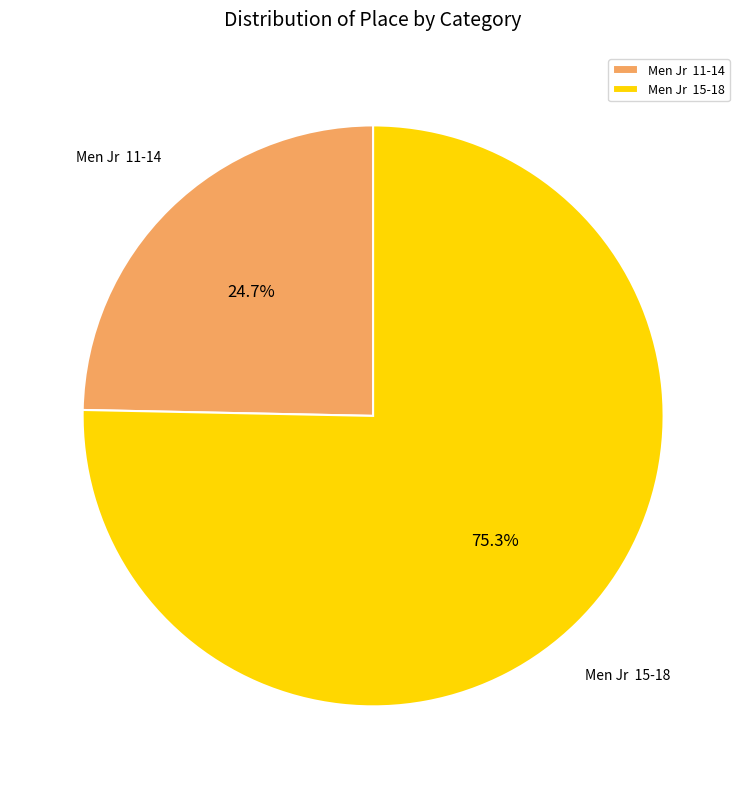

How many slices are in this pie chart?

2